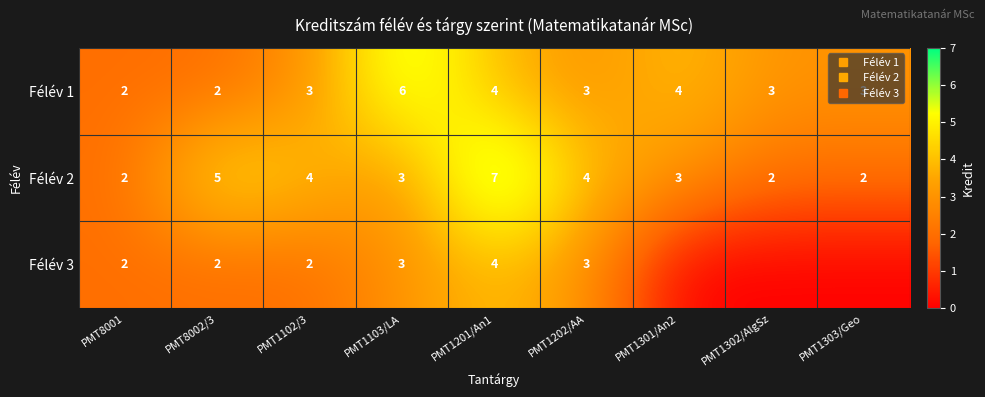

How many categories are shown in the chart?

9